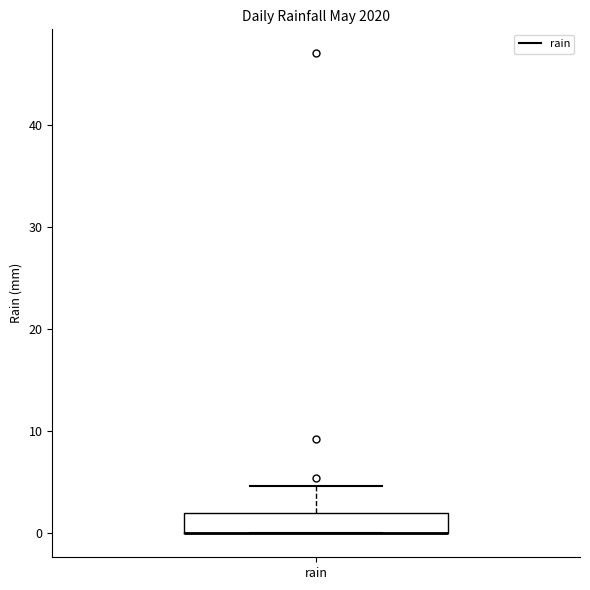

Read this box plot against the y-axis: the position of the median line, the range covered by the box, and the ends of both whiskers. The values are not printed on the chart, so give them approximately, as read against the axis.

median 0 (drawn on the box's lower edge), box 0 to 2, whiskers 0 to 5